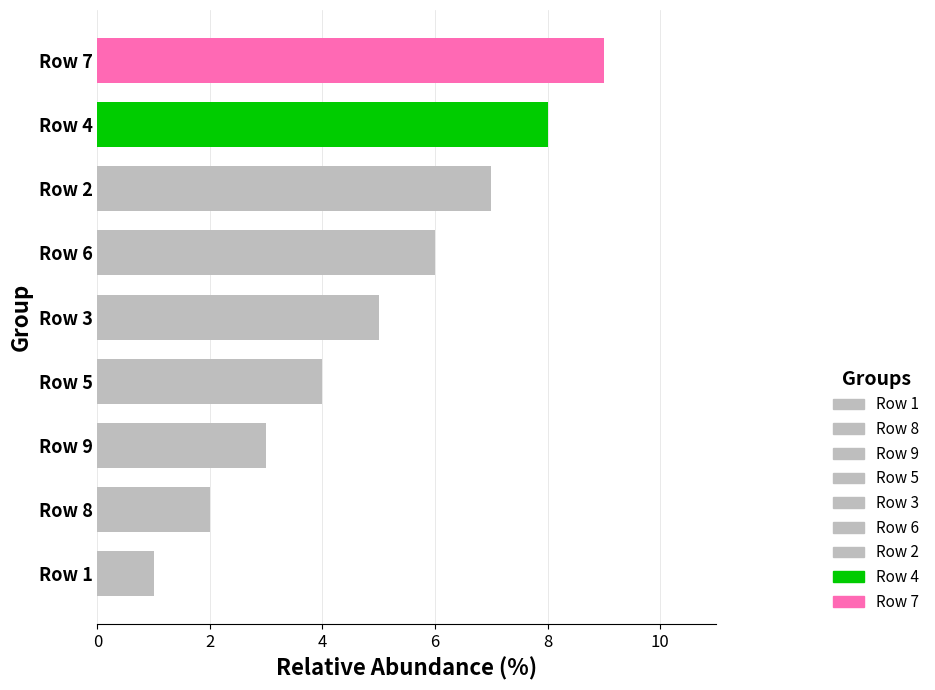

Which label corresponds to the largest value in the chart?

Row 7